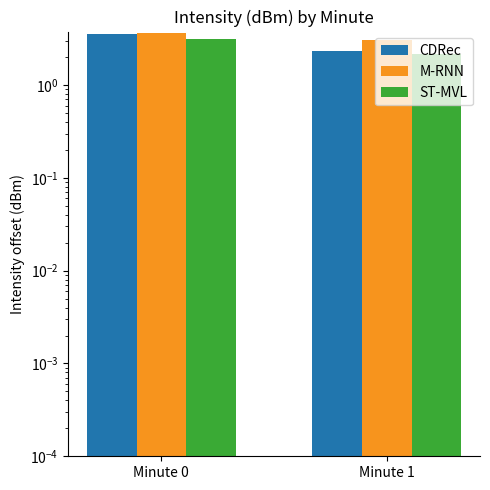

What is the average value of the ST-MVL series?

2.6